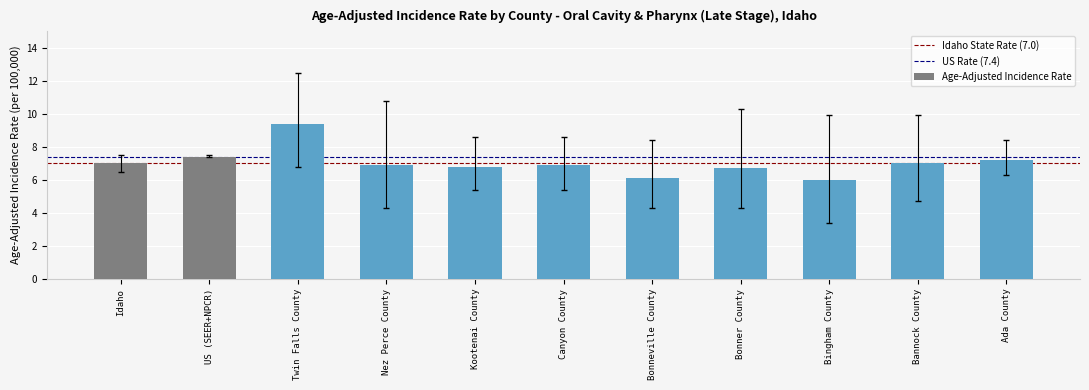

What is the sum of the values at Ada County and Bingham County?

13.2